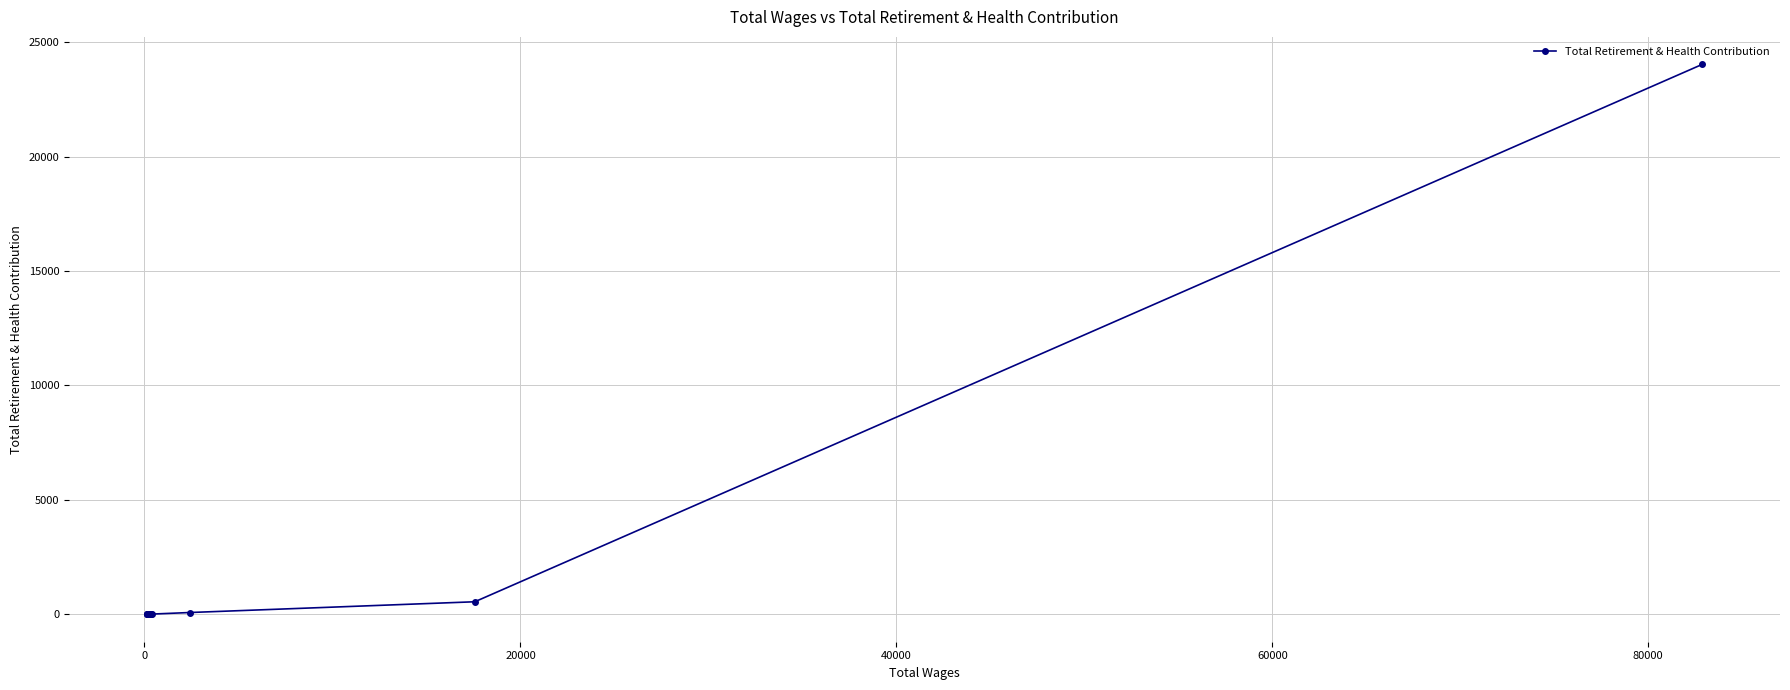

How many lines are shown in the chart?

1